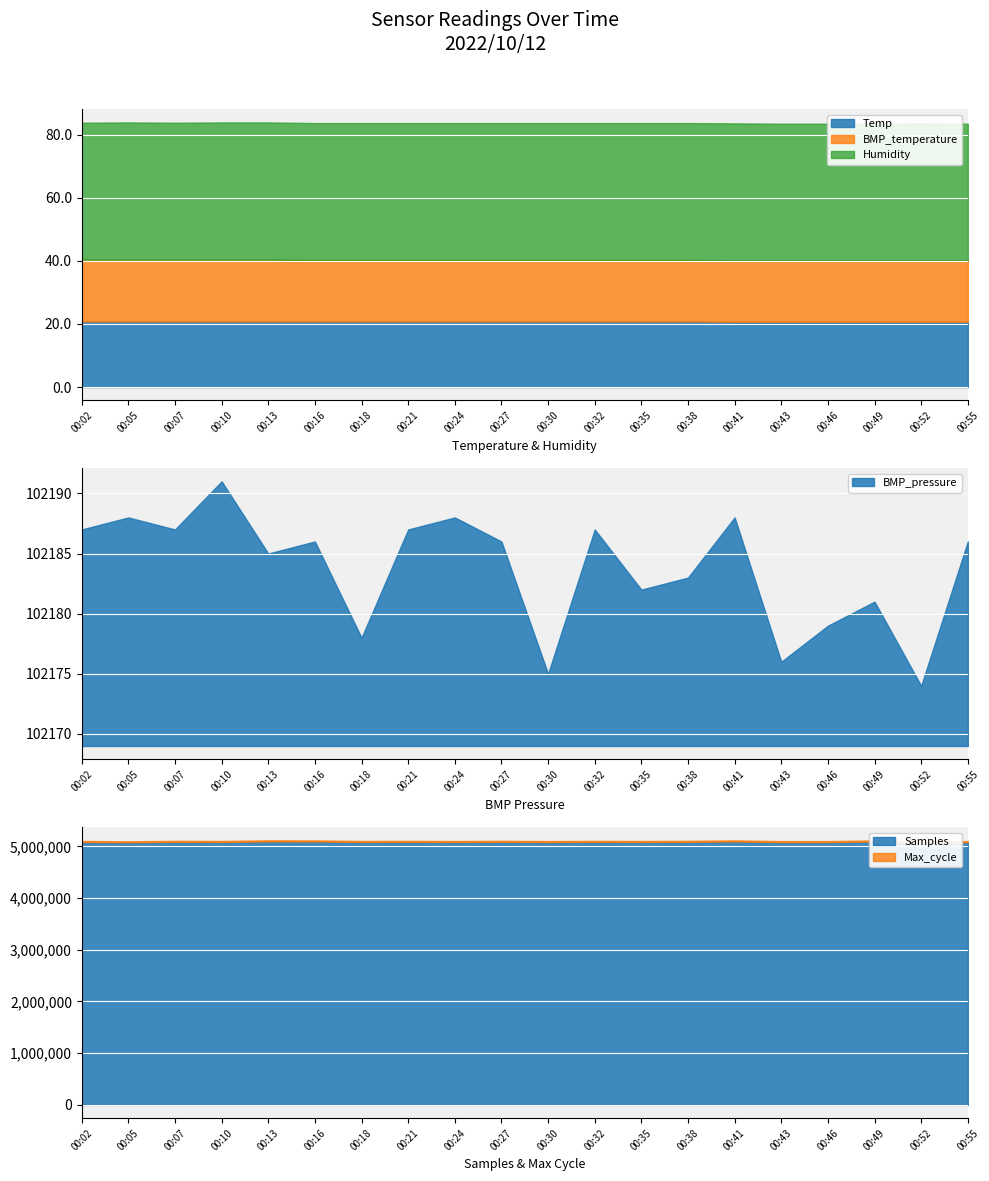

The value of BMP_pressure at 00:27 is 156935. True or false?

False